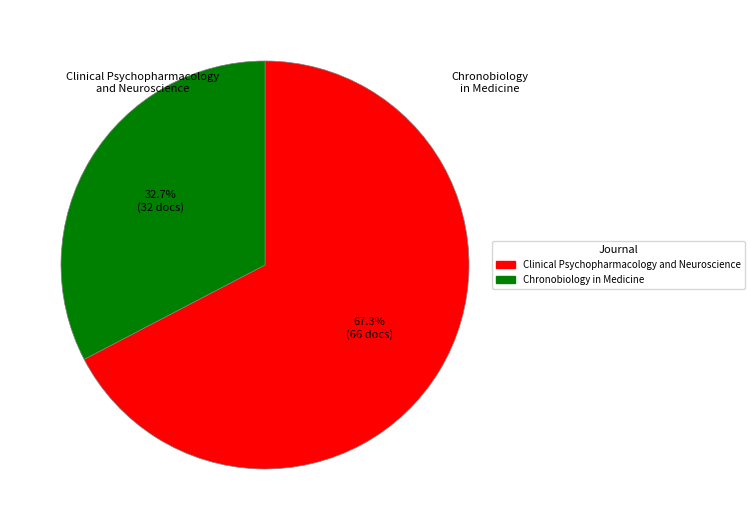

Does Chronobiology in Medicine account for over 50% of the chart?

No